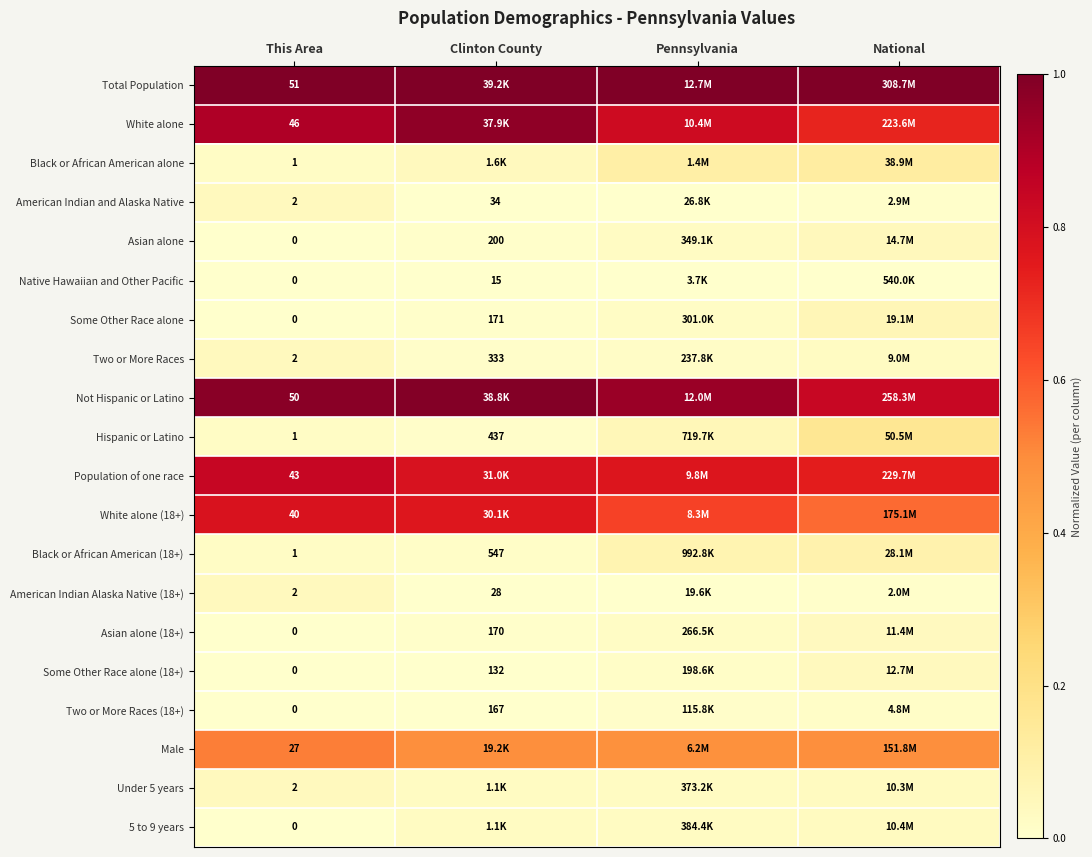

What is the spread (max minus min) of values at National?

1.0